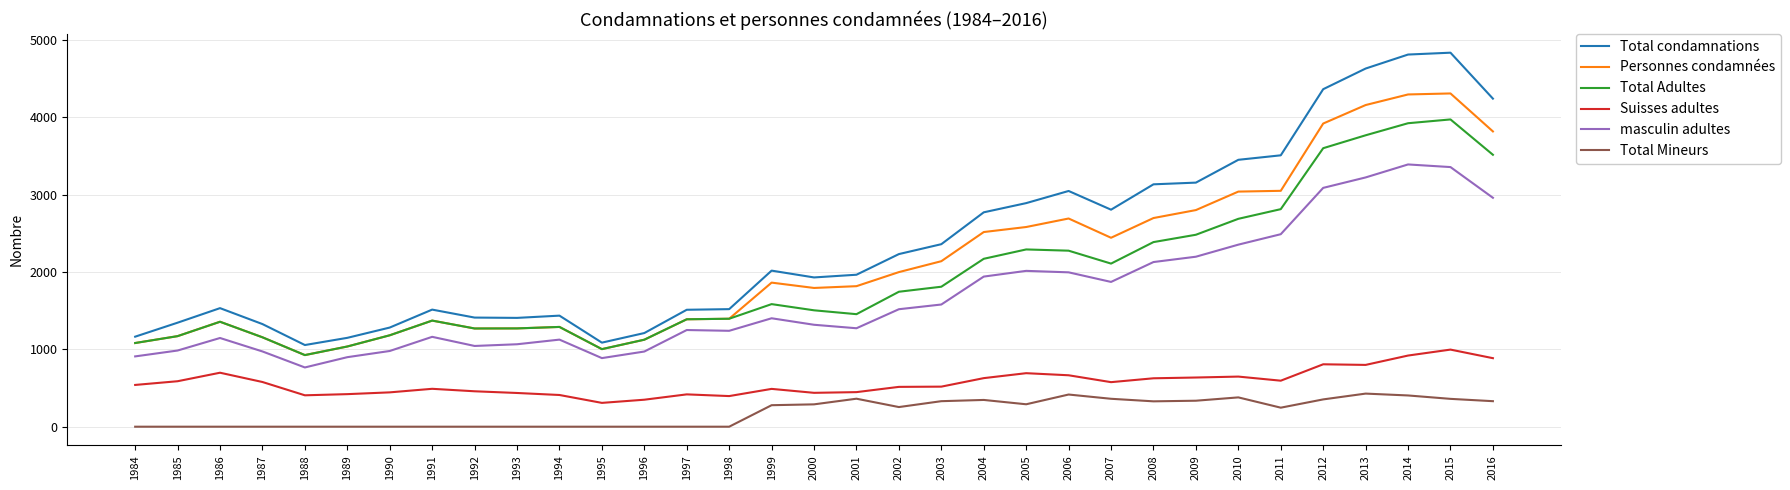

List the series in order of their peak value, highest first.

Total condamnations, Personnes condamnées, Total Adultes, masculin adultes, Suisses adultes, Total Mineurs